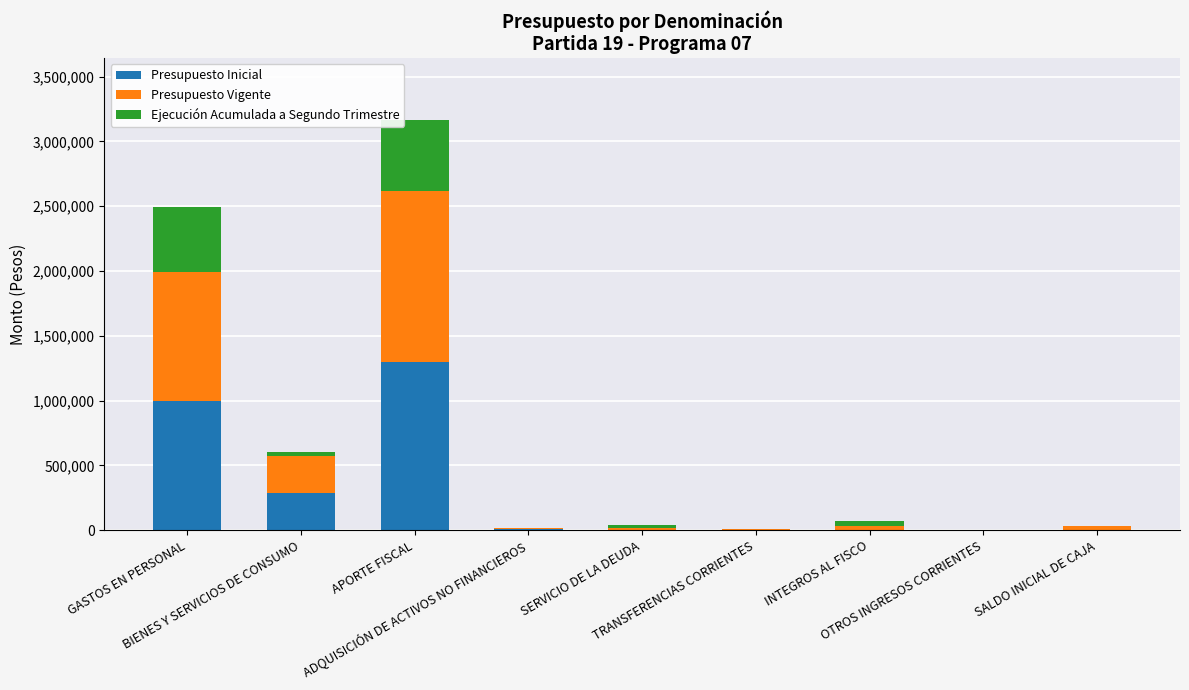

What is the maximum value for Presupuesto Inicial?

1298173